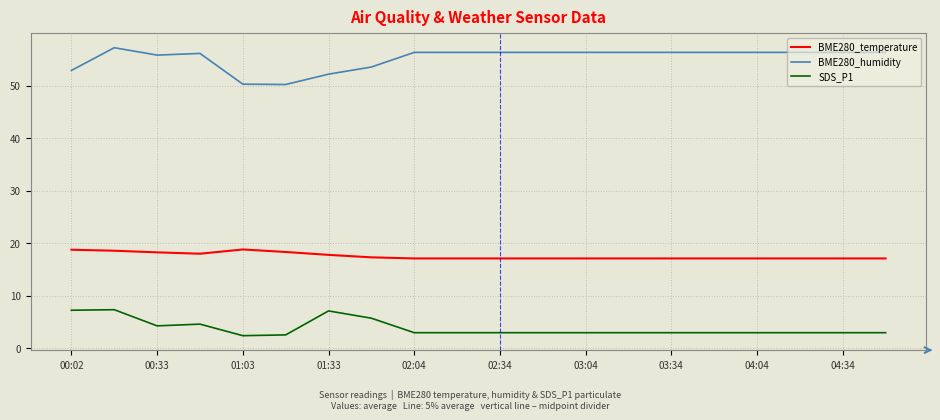

True or false: BME280_humidity has more than 0 interior local peaks.

True